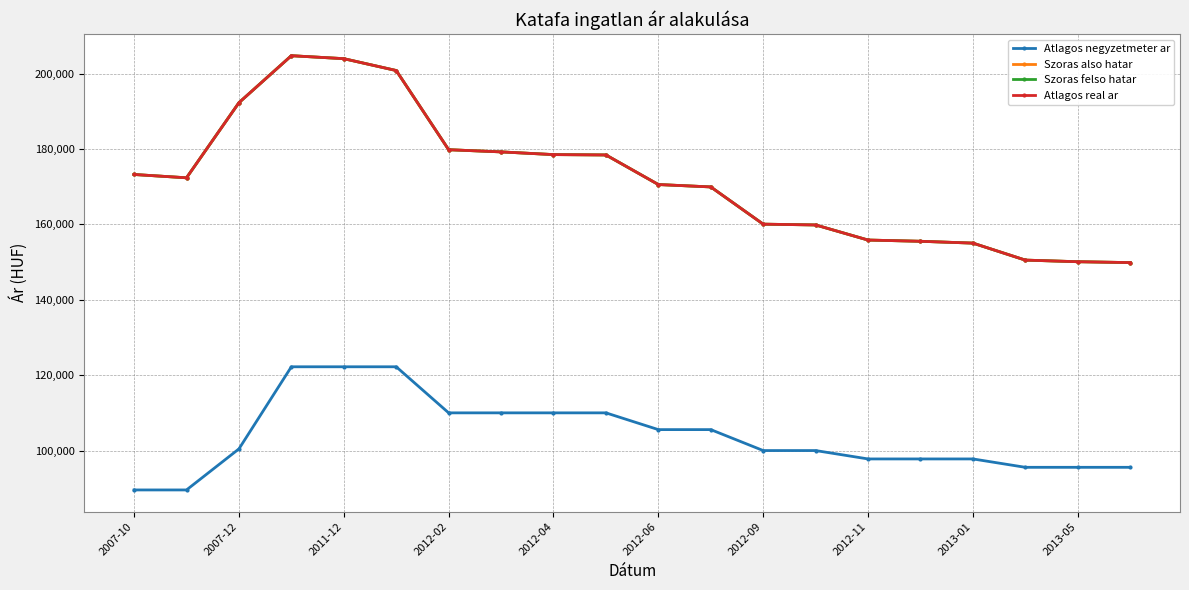

Reading right to left, what are all the values shown in this chart?

Atlagos negyzetmeter ar: 95555	95555	95555	97777	97777	97777	100000	100000	105555	105555	110000	110000	110000	110000	122222	122222	122222	100442	89552	89552
Szoras also hatar: 149858	150091	150519	155024	155511	155838	159842	160053	169929	170562	178409	178504	179222	179801	200805	203950	204737	192274	172351	173229
Szoras felso hatar: 149858	150091	150519	155024	155511	155838	159842	160053	169929	170562	178409	178504	179222	179801	200805	203950	204737	192274	172351	173229
Atlagos real ar: 149858	150091	150519	155024	155511	155838	159842	160053	169929	170562	178409	178504	179222	179801	200805	203950	204737	192274	172351	173229